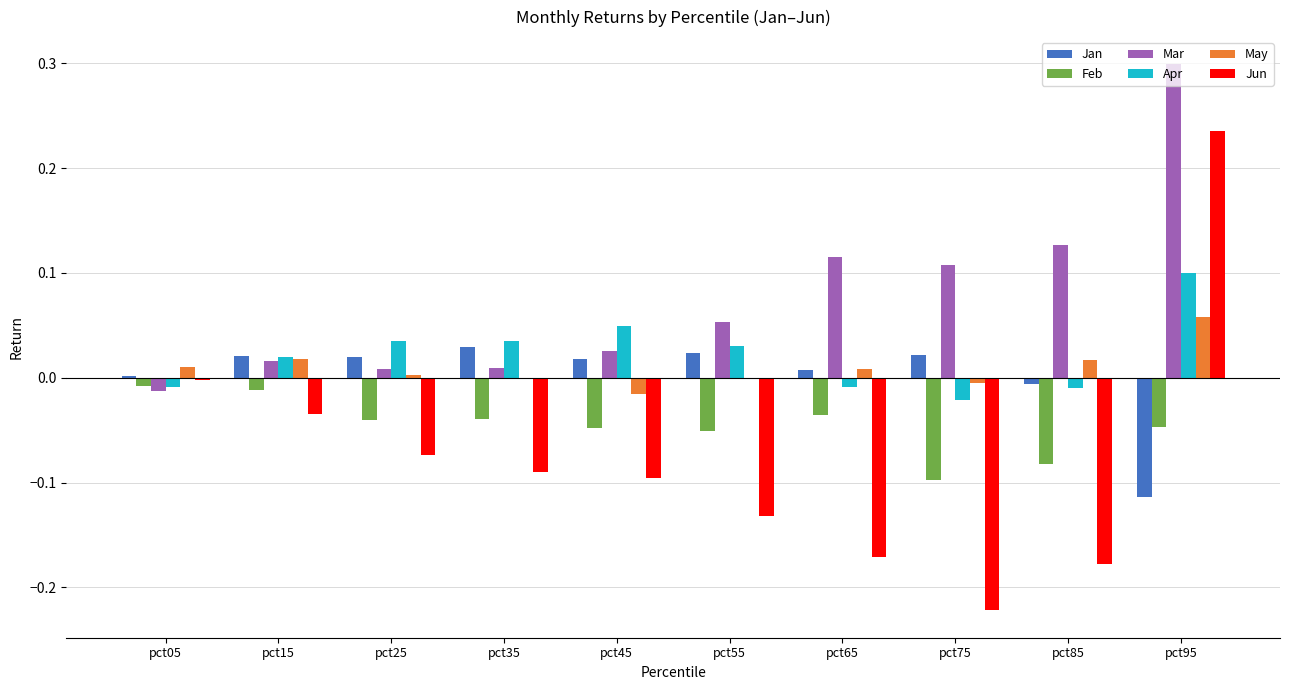

At which label does Mar reach its peak?

pct95